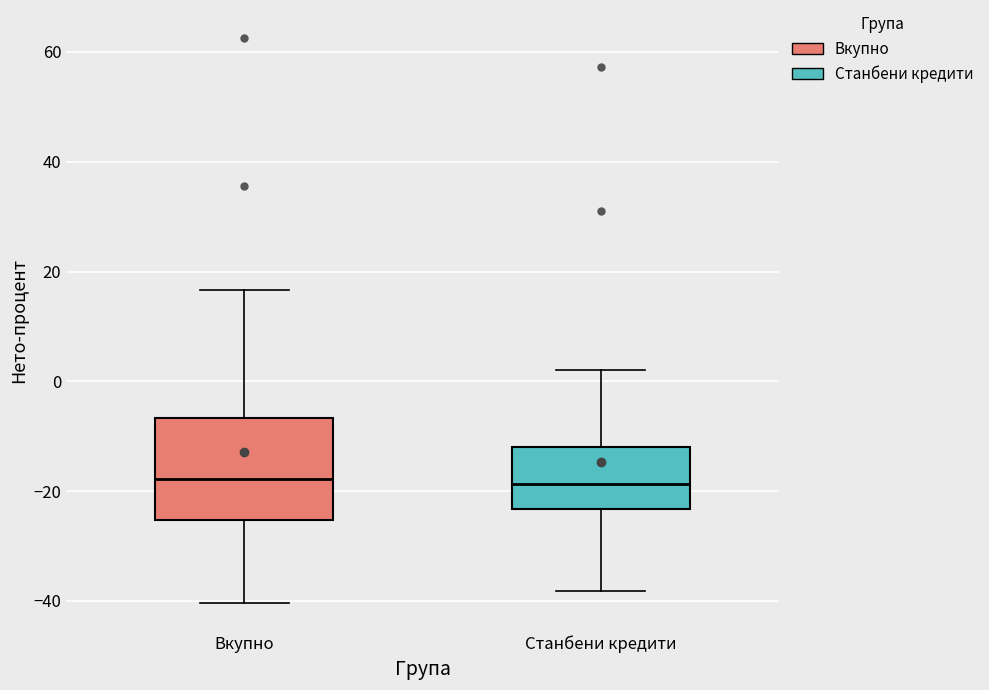

Where is the lower edge of the box for Вкупно on the y-axis? The values are not printed on the chart, so give them approximately, as read against the axis.

-26